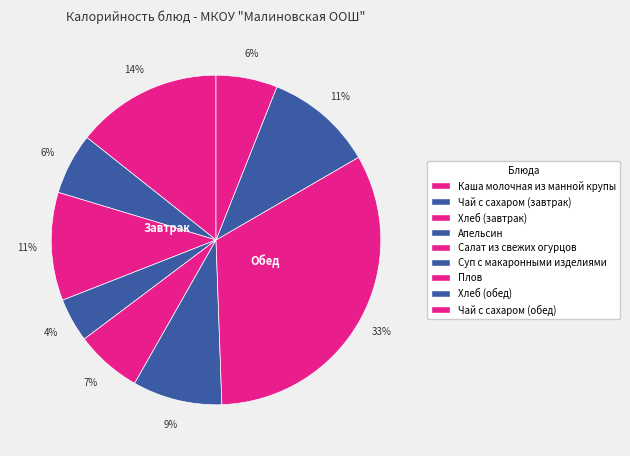

Is it true that Апельсин is 4% of the pie?

True